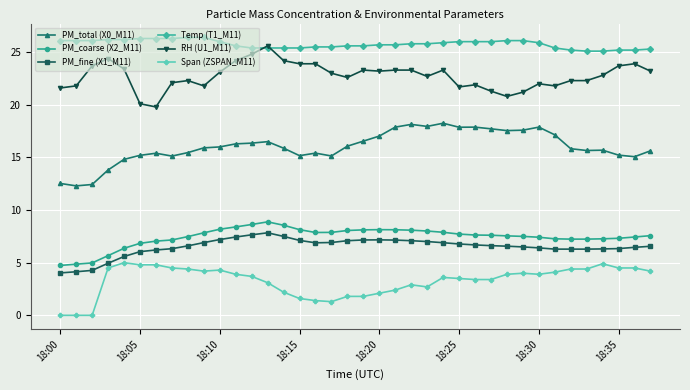

What is the value of the PM_fine (X1_M11) point at the 25th from the left?

6.9